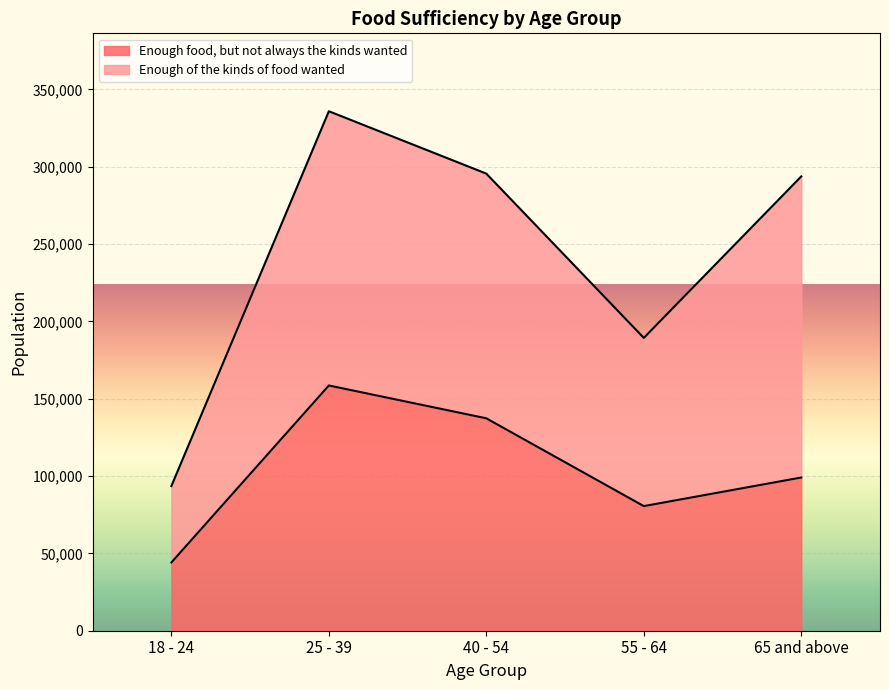

What is the difference between the values at 55 - 64 and 65 and above?

18486